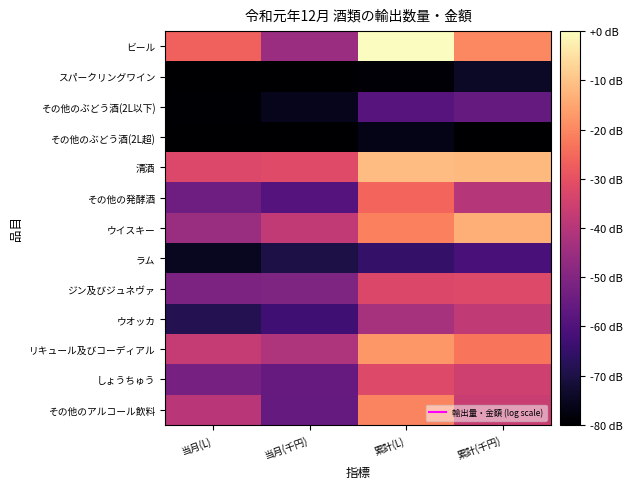

Between 累計(L) and 当月(千円), which is larger?

累計(L)